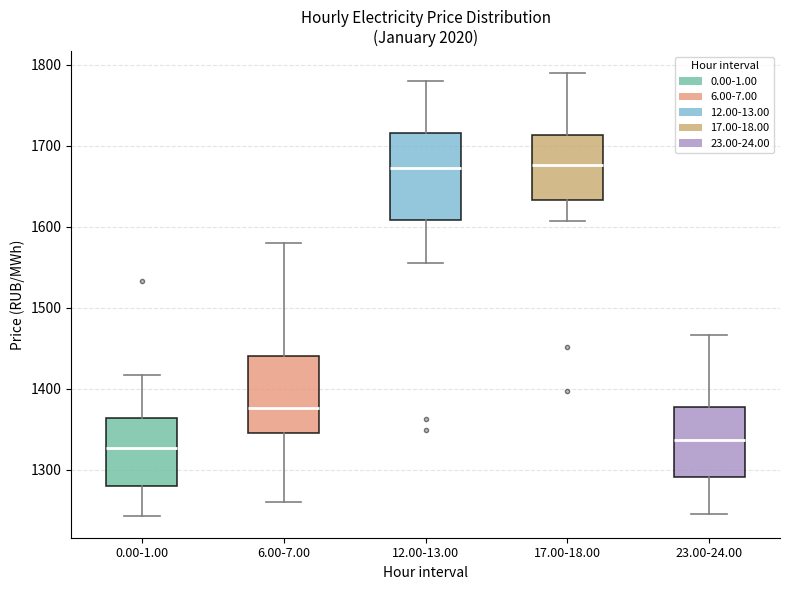

Reading left to right, transcribe this box plot: for each box, give where its median line is, the range the box spans, and where its two whiskers end, as read against the y-axis. The values are not printed on the chart, so give them approximately, as read against the axis.

0.00-1.00: median 1330, box 1280 to 1360, whiskers 1240 to 1420
6.00-7.00: median 1380, box 1350 to 1440, whiskers 1260 to 1580
12.00-13.00: median 1670, box 1610 to 1720, whiskers 1550 to 1780
17.00-18.00: median 1680, box 1630 to 1710, whiskers 1610 to 1790
23.00-24.00: median 1340, box 1290 to 1380, whiskers 1250 to 1470